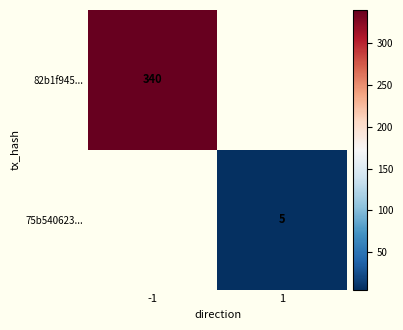

What is the maximum value shown in the chart?

340.0